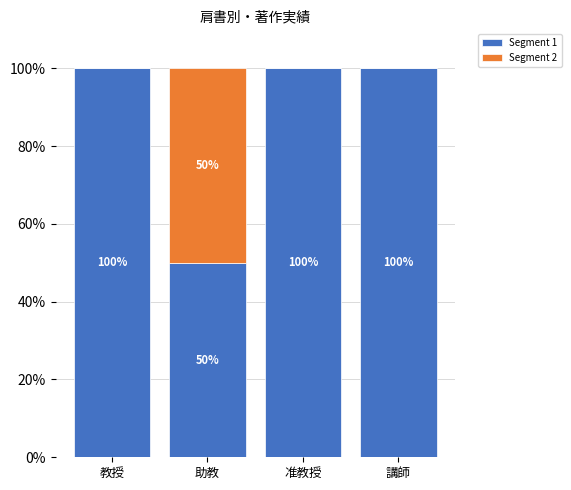

What is the sum of the Segment 1 values at 准教授 and 教授?

200